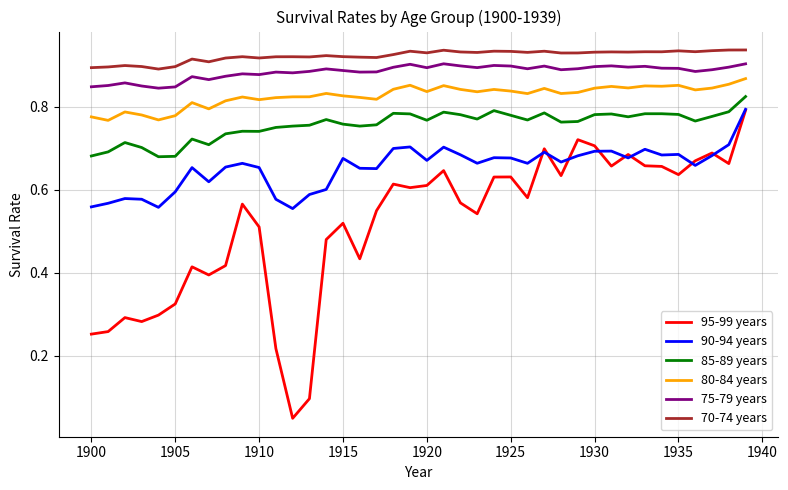

How many 80-84 years values are between 0 and 1?

40